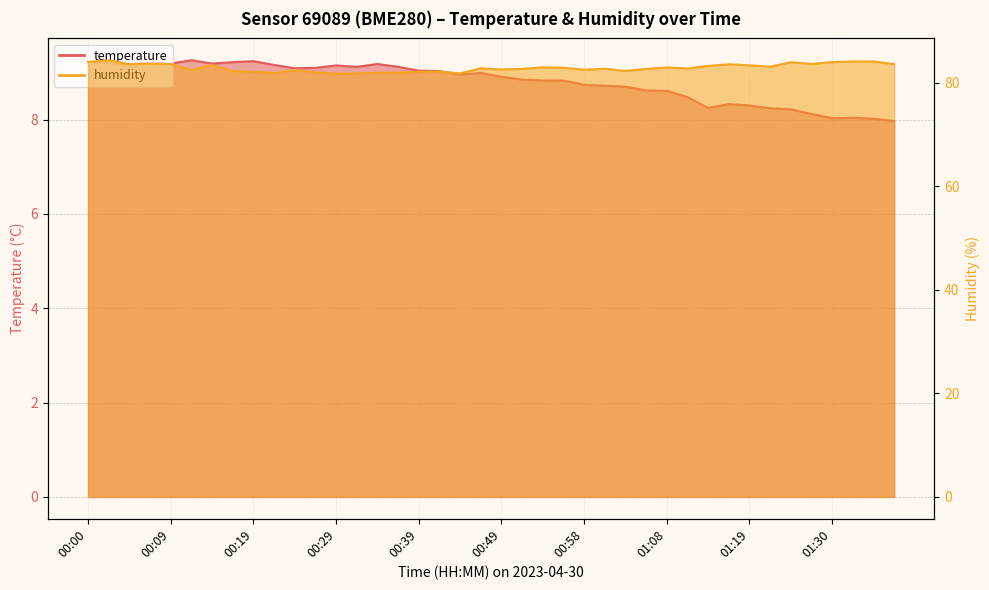

What is the label of the 32nd point from the left?

01:16